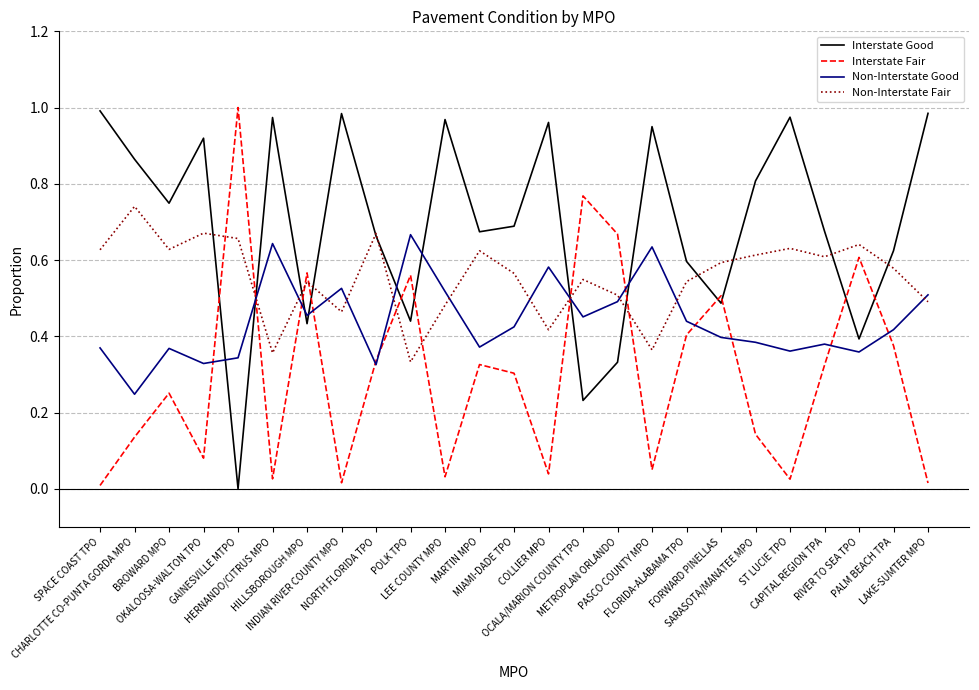

Where is the first local minimum for Interstate Good?

BROWARD MPO